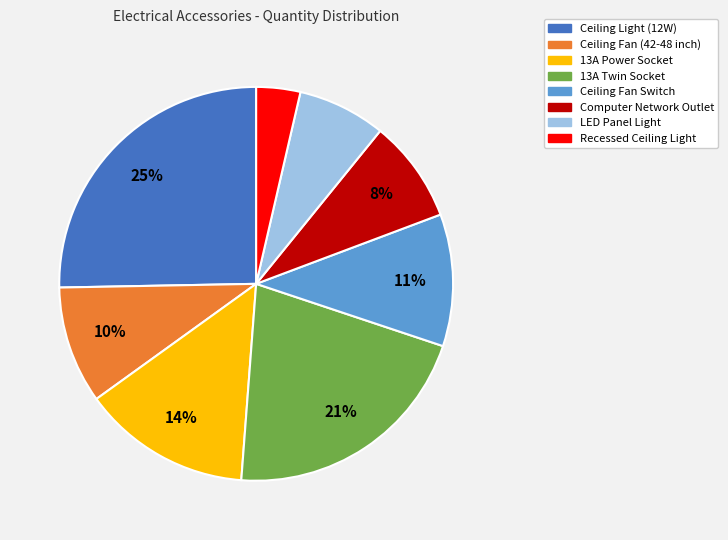

Is there a majority slice in this chart?

No